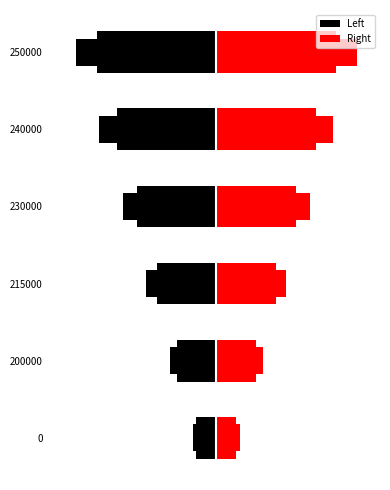

Which series changed the most between 200000 and 240000?

Left